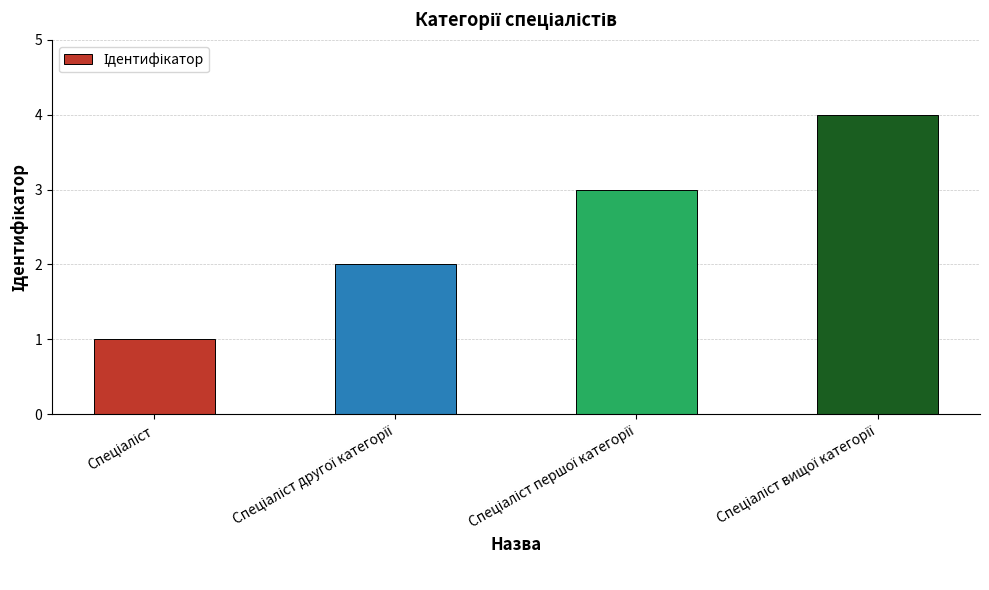

What is the sum of all values?

10